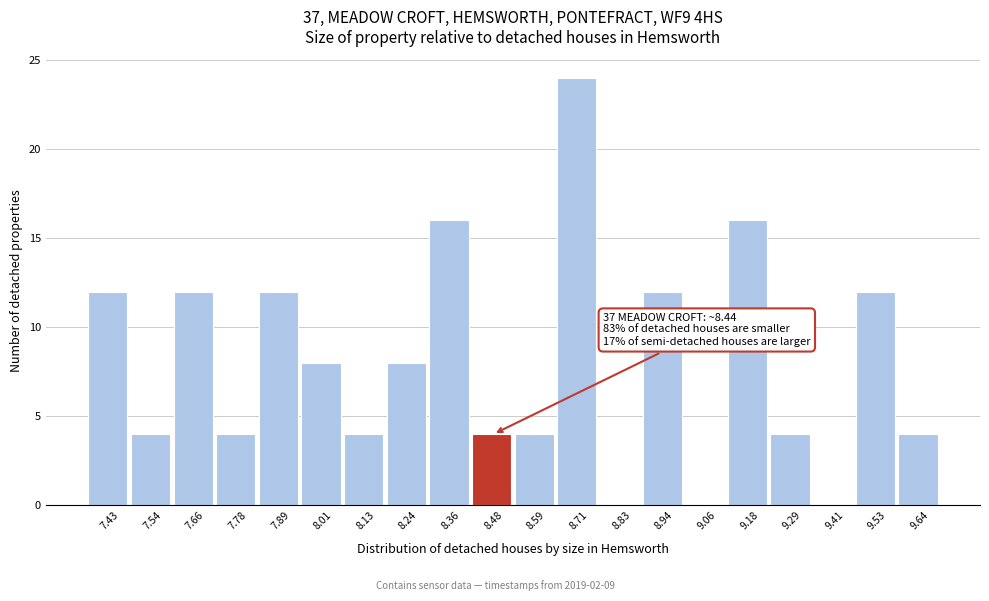

Over which range of the x-axis is the bar tallest?

8.66 to 8.76